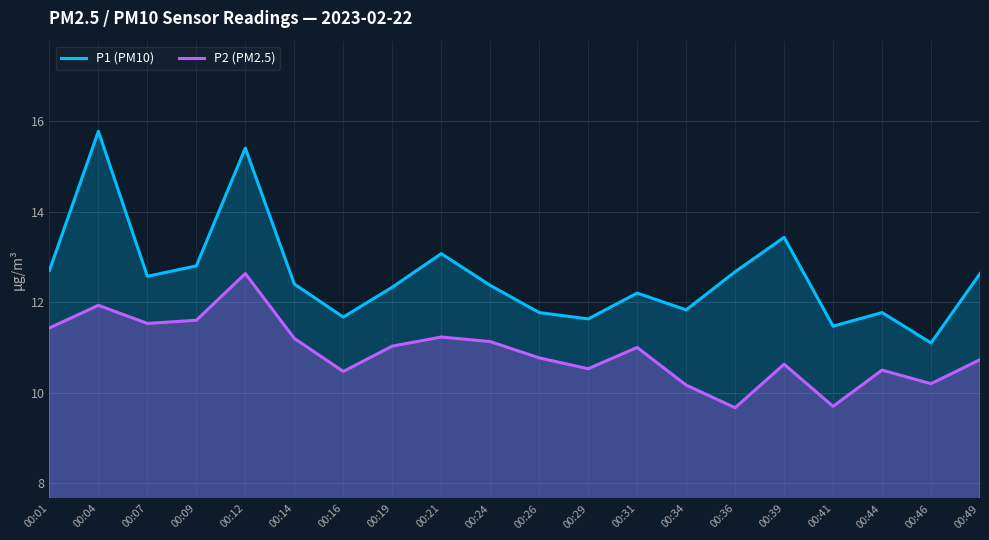

True or false: P2 (PM2.5) and P1 (PM10) intersect in this chart.

False